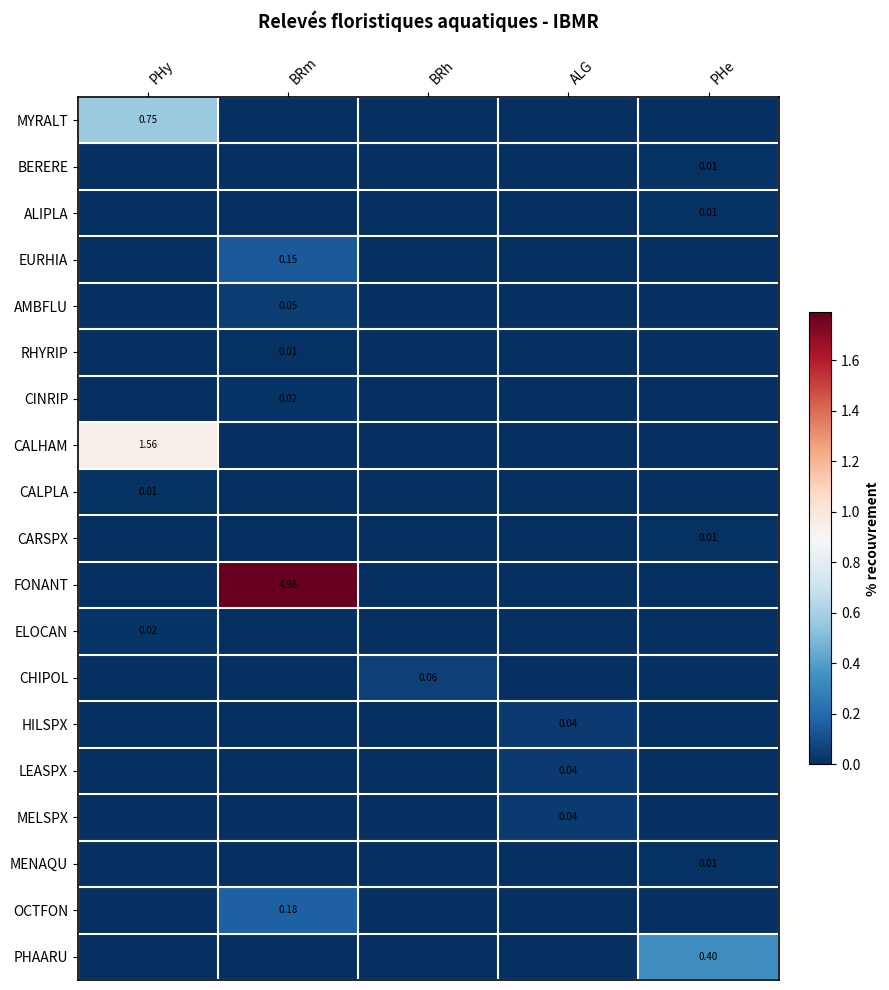

True or false: RHYRIP has a value of -0.0 at PHe.

False